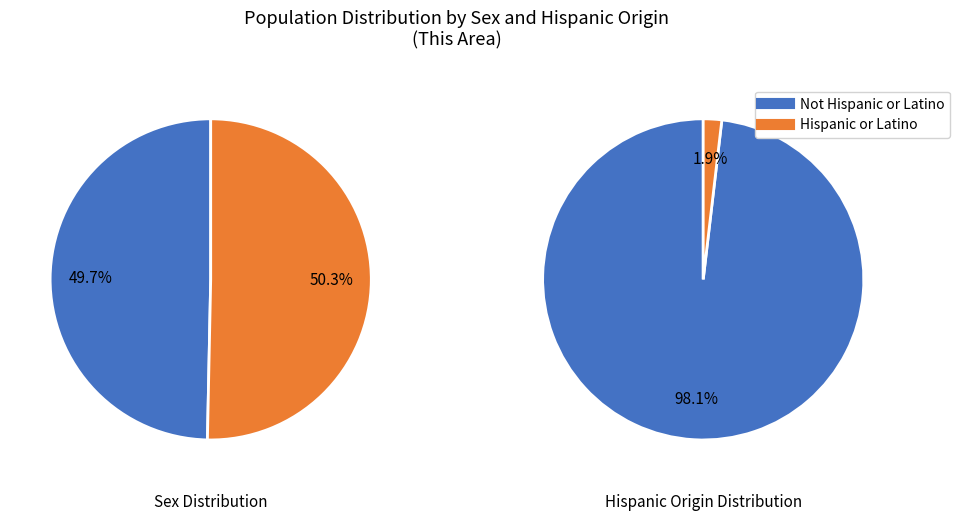

Count the number of slices in the pie.

2